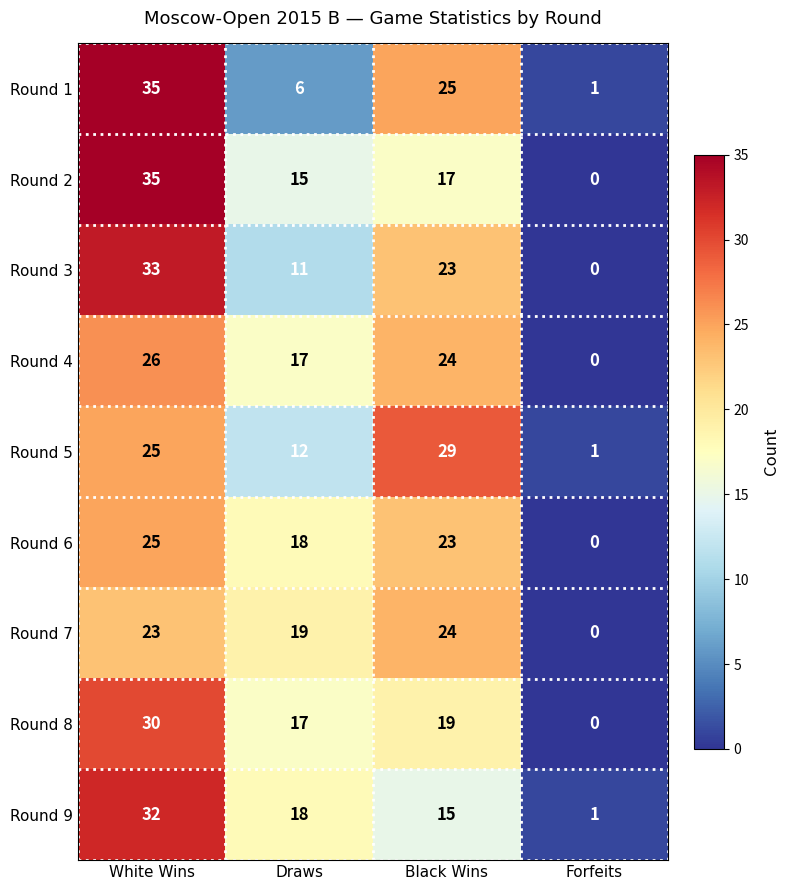

What is the spread (max minus min) of values at White Wins?

12